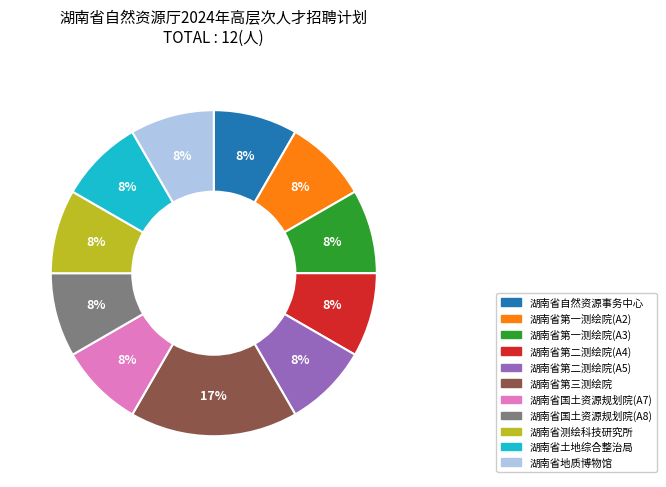

Is 湖南省第三测绘院 the majority of the pie?

No